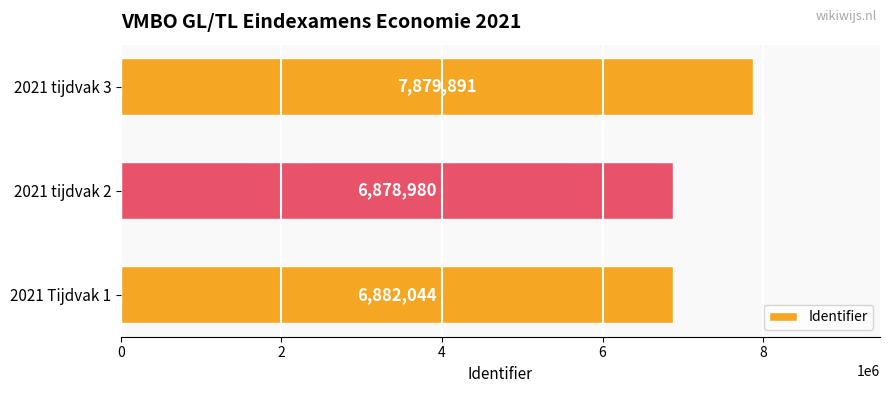

How many data points are less than 6882044?

1